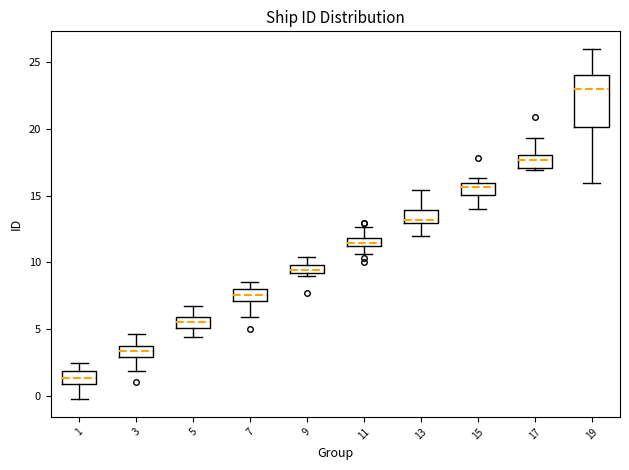

Which box is the tallest, from its lower edge to its upper edge?

19